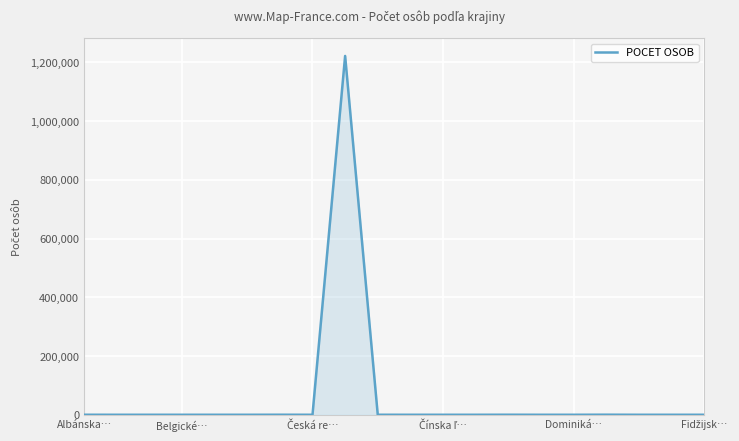

What is the greatest value displayed?

1222168